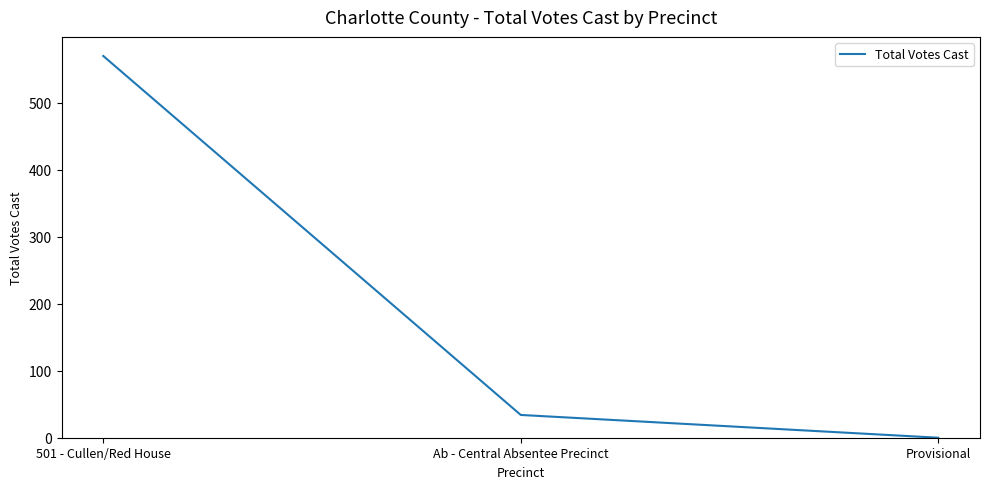

True or false: the data shows 8 at Ab - Central Absentee Precinct.

False